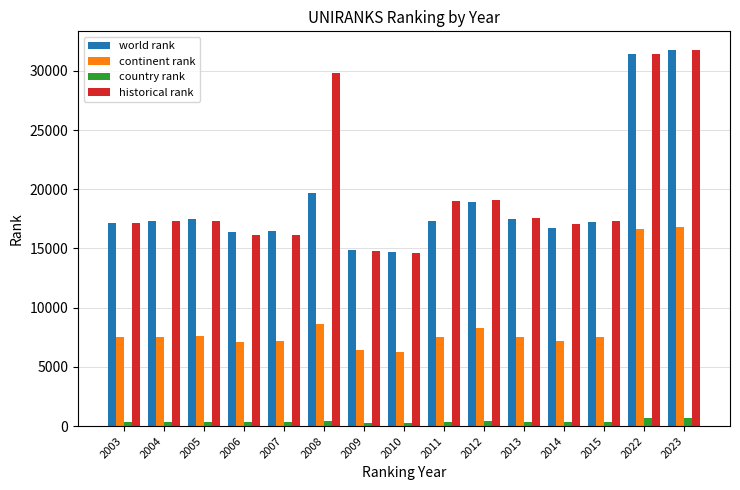

Which series has the largest range (max minus min)?

historical rank